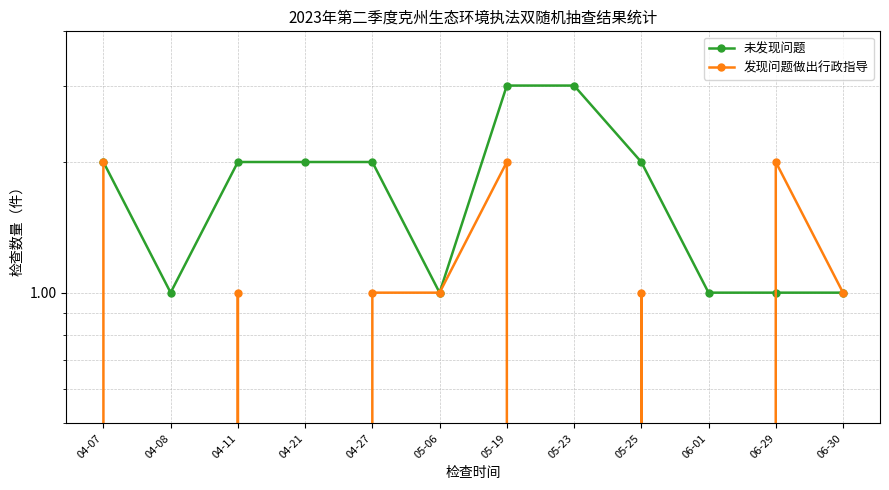

Is the value of 发现问题做出行政指导 at 06-01 greater than the value of 未发现问题 at 06-29?

No